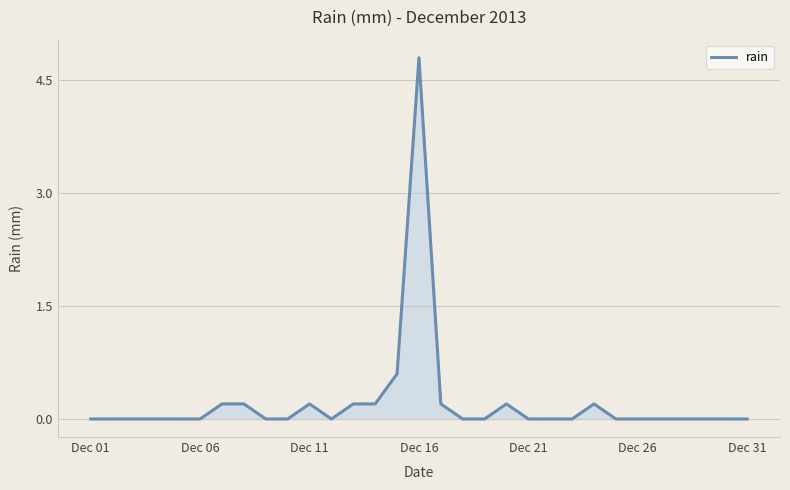

Reading right to left, what are all the values shown in this chart?

0.0	0.0	0.0	0.0	0.0	0.0	0.0	0.2	0.0	0.0	0.0	0.2	0.0	0.0	0.2	4.8	0.6	0.2	0.2	0.0	0.2	0.0	0.0	0.2	0.2	0.0	0.0	0.0	0.0	0.0	0.0